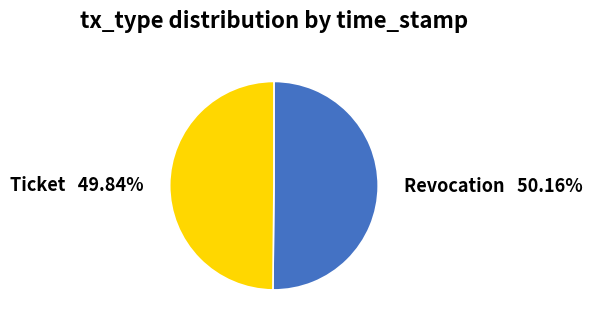

To the nearest percent, what is the combined percentage of Revocation and Ticket?

100%